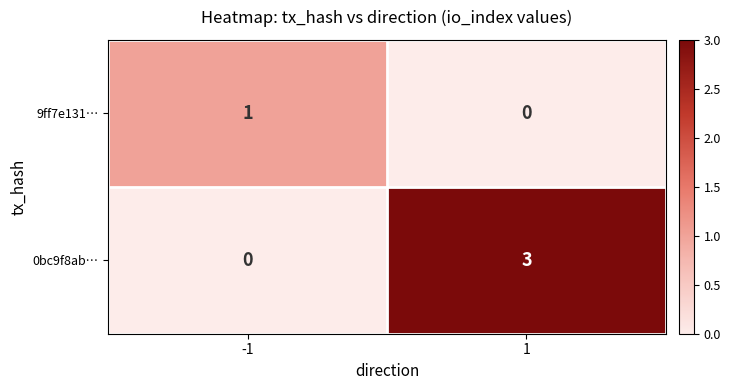

Count the number of data series in this chart.

2